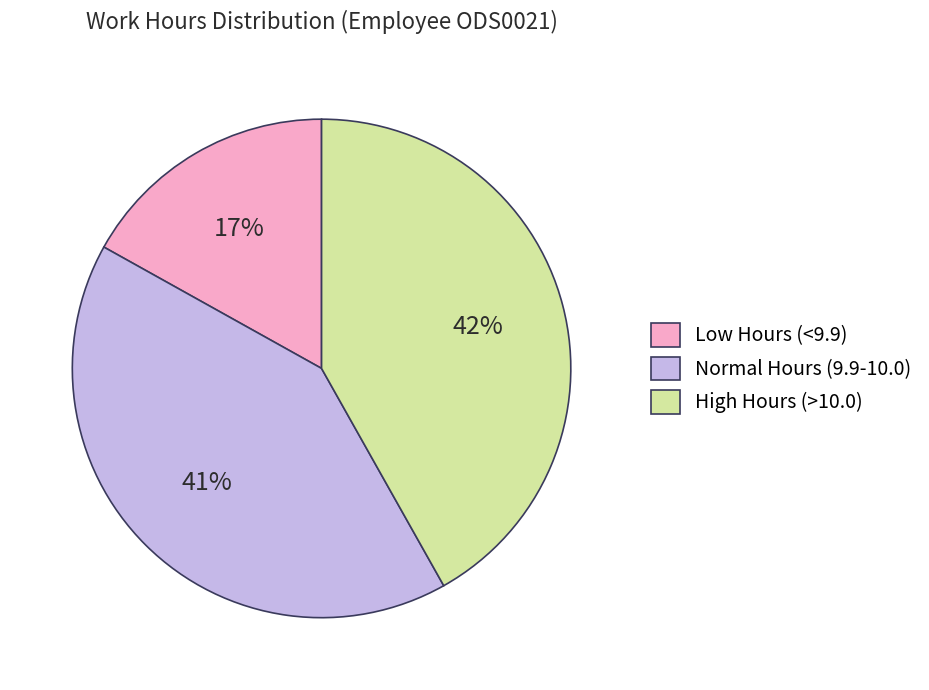

Rank the categories by value from lowest to highest.

Low Hours (<9.9), Normal Hours (9.9-10.0), High Hours (>10.0)